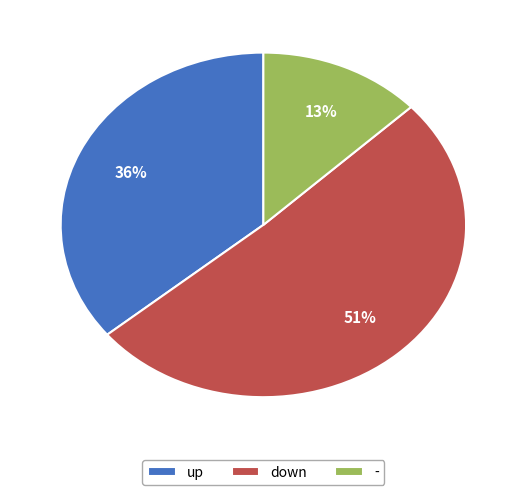

True or false: down accounts for 51% of the total.

True